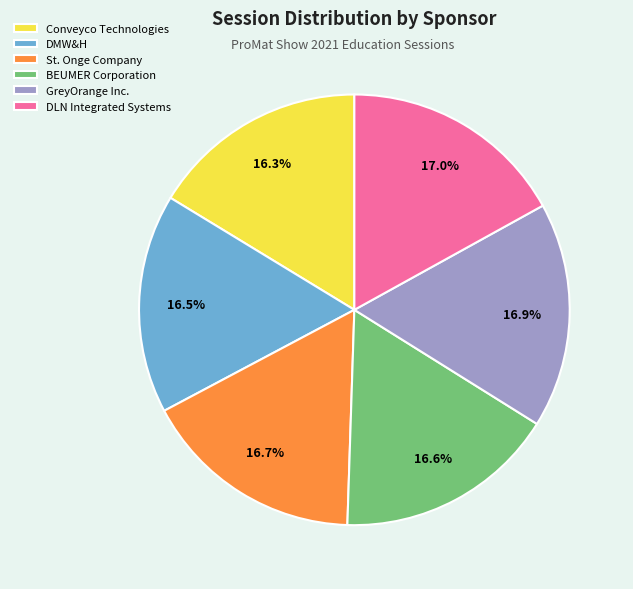

What is the ratio of the value at GreyOrange Inc. to the value at DMW&H?

1.0